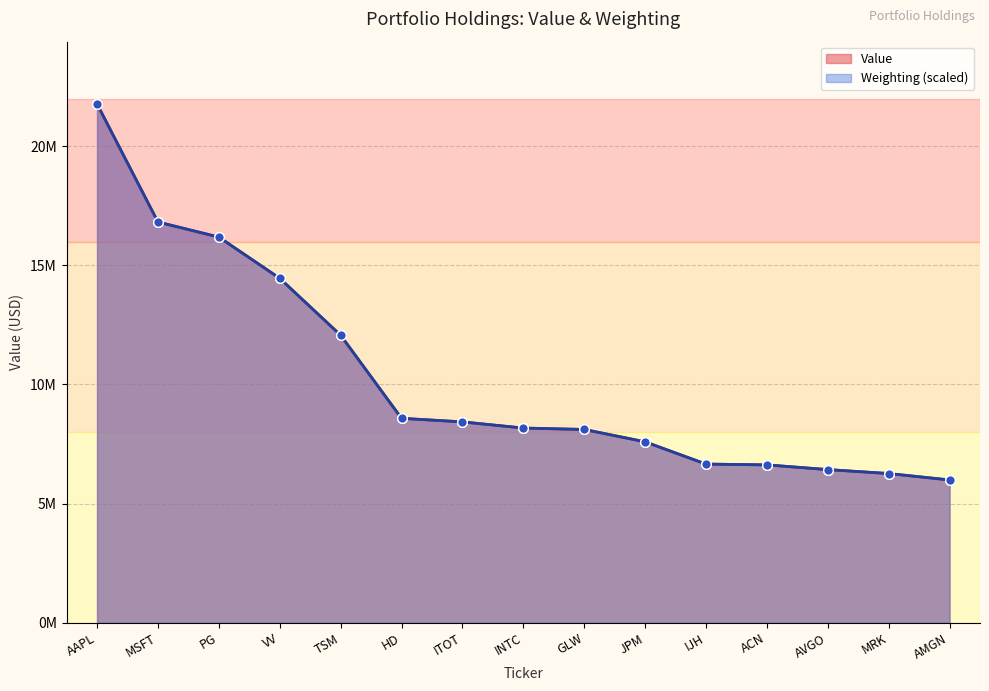

Is the value of Value at MRK greater than the value of Weighting at MRK?

No